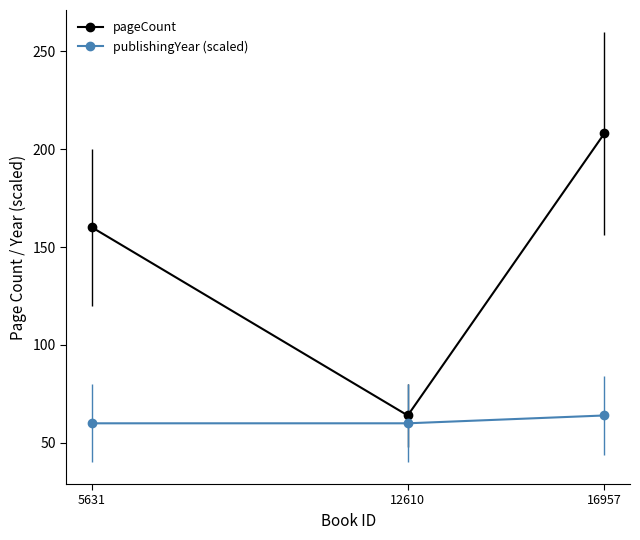

Which has a higher value, 5631 or 16957?

16957